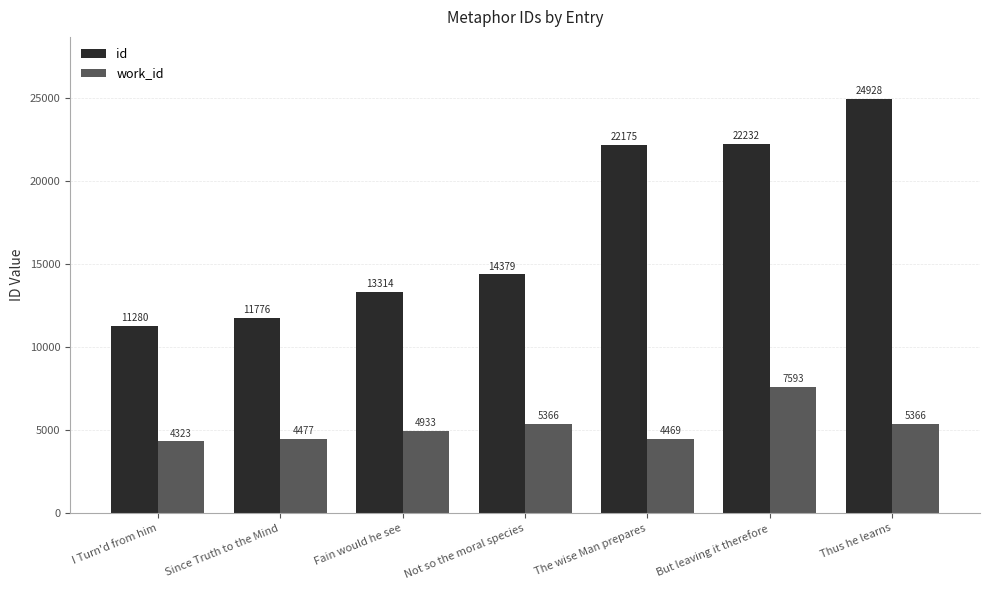

Is it true that work_id equals 7027 at Since Truth to the Mind?

False